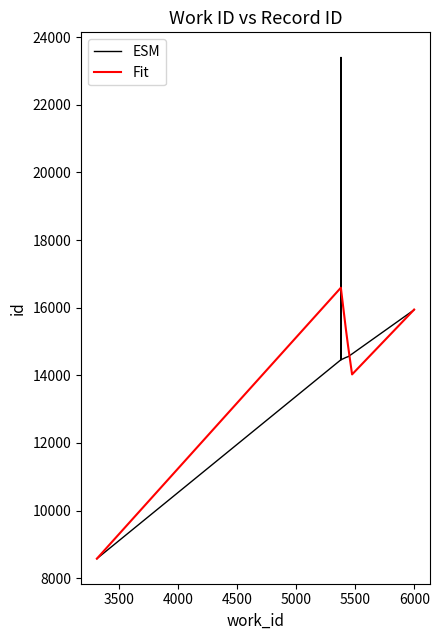

What is the sum of all Fit values?

150956.0